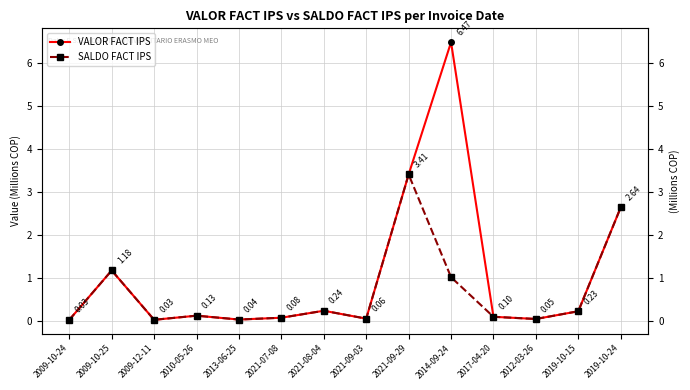

In SALDO FACT IPS, how many points are higher than both neighbors (excluding endpoints)?

4